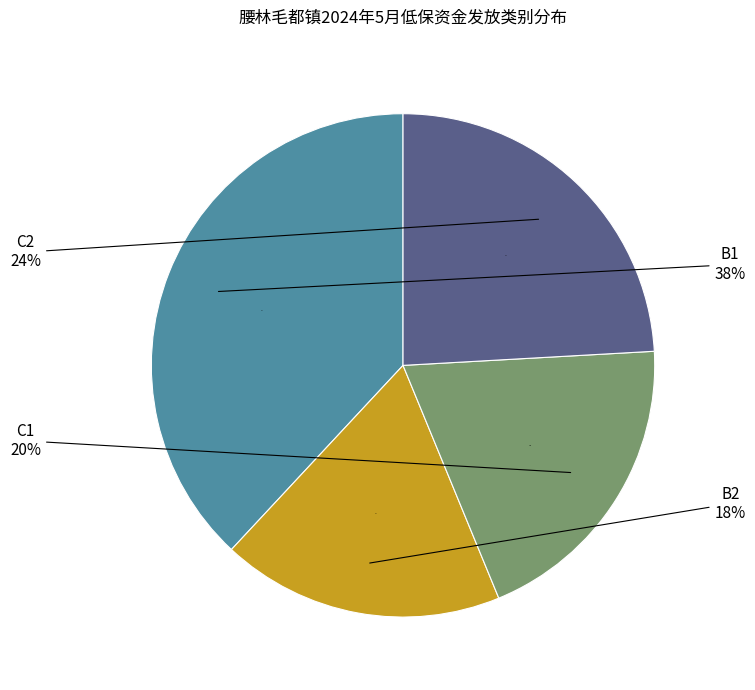

Approximately how many times larger is the value at C1 compared to B2?

1.1